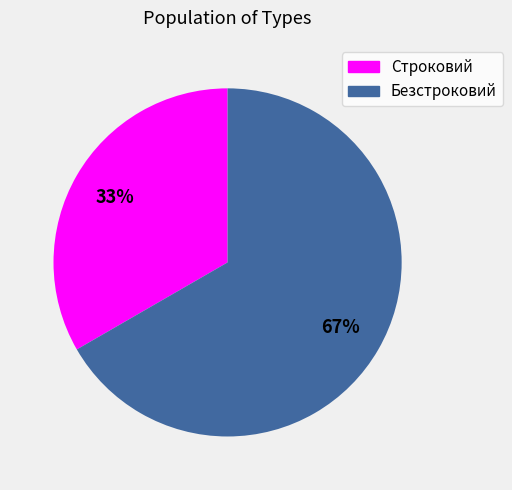

Which category has the biggest portion of the pie?

Безстроковий